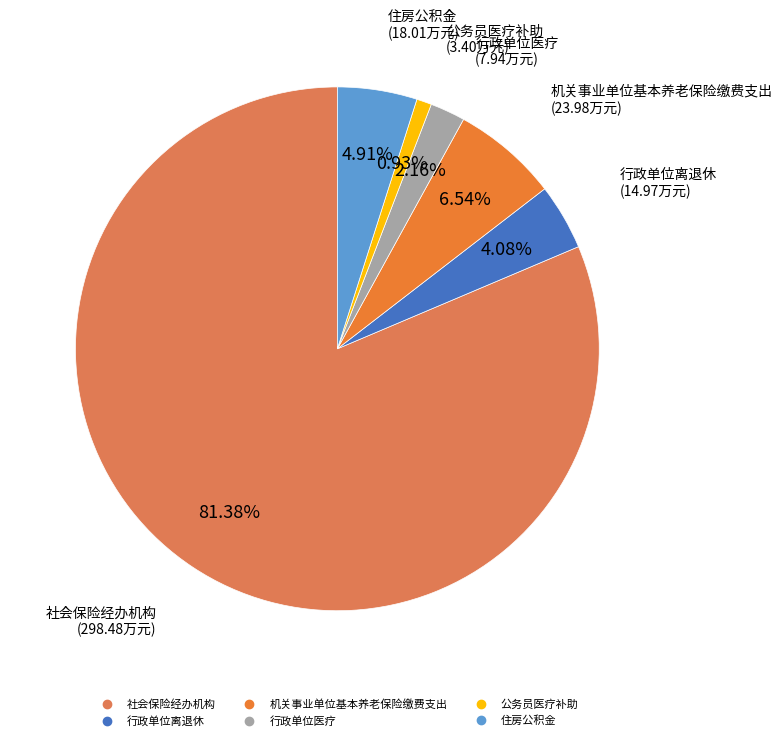

To the nearest percent, what is the difference between the 社会保险经办机构 and 行政单位离退休 slice percentages?

77%